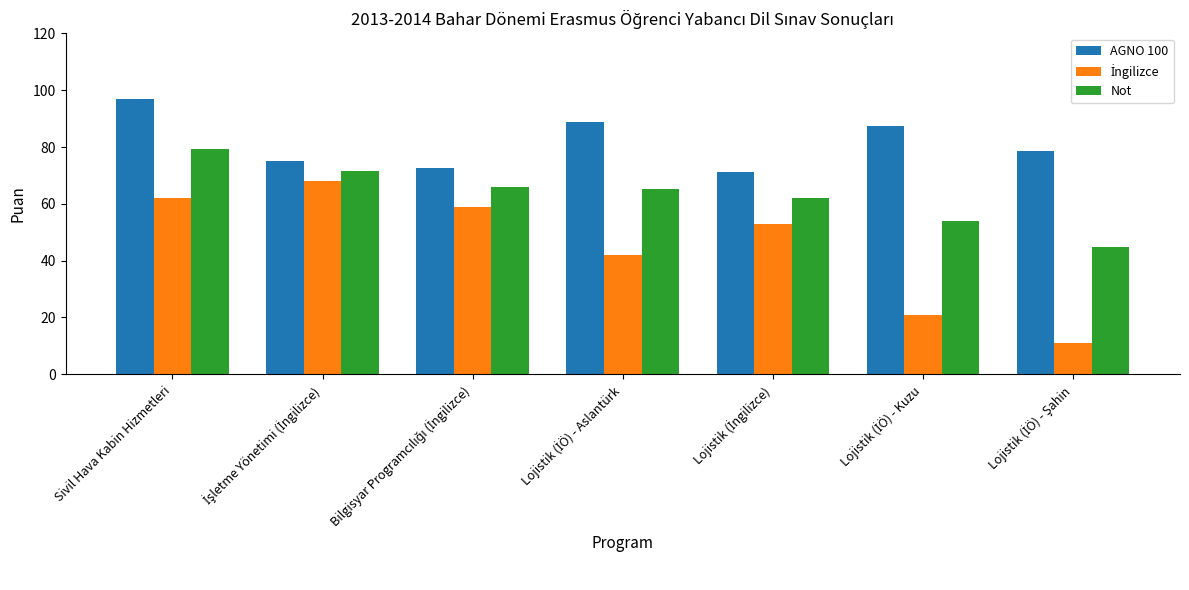

What value does the Not series have at Sivil Hava Kabin Hizmetleri?

79.4